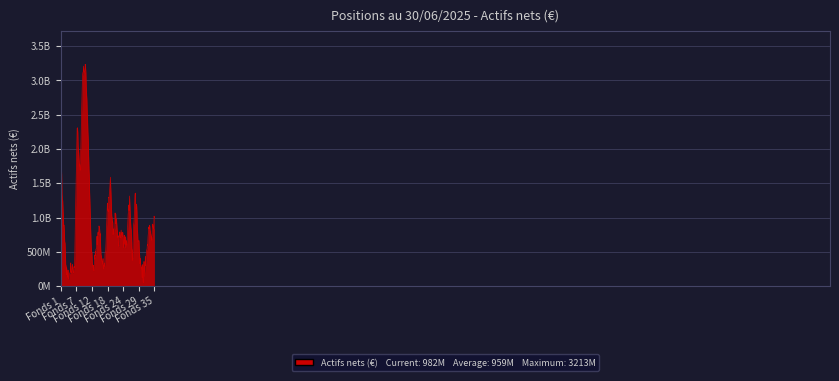

At which category does the chart reach its peak across all series?

Fonds 10